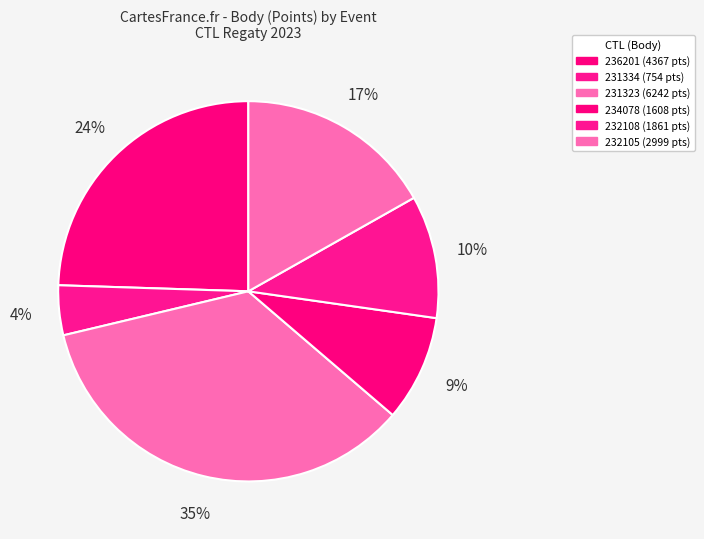

Which category has the smallest portion of the pie?

Regata 130 let - Slavnostní plavba (231334)